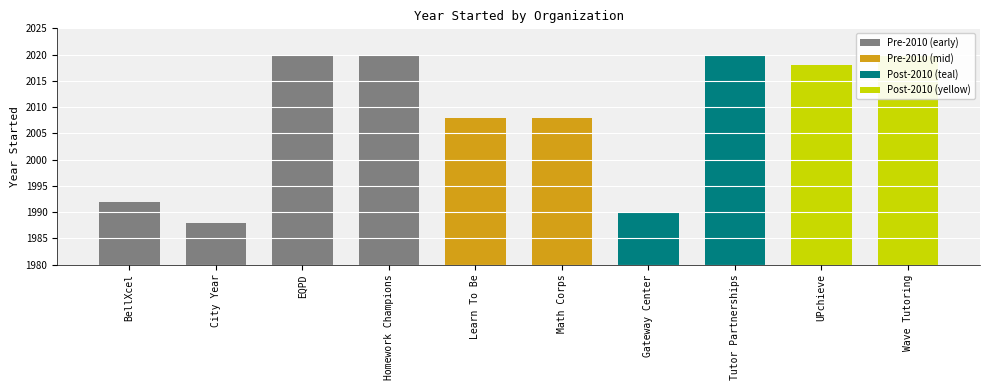

What value does the data have at Gateway Center?

1990